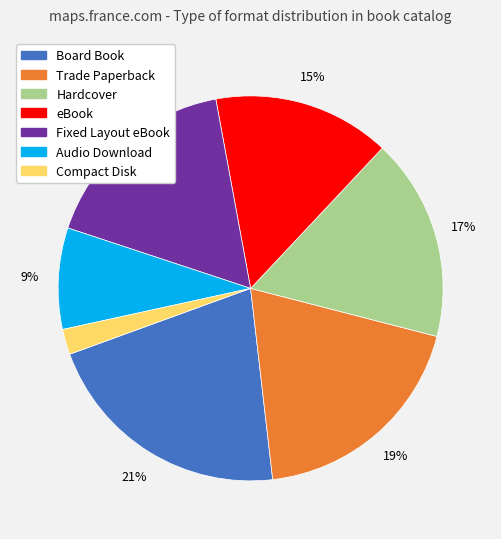

What percentage is the eBook slice, to the nearest percent?

15%